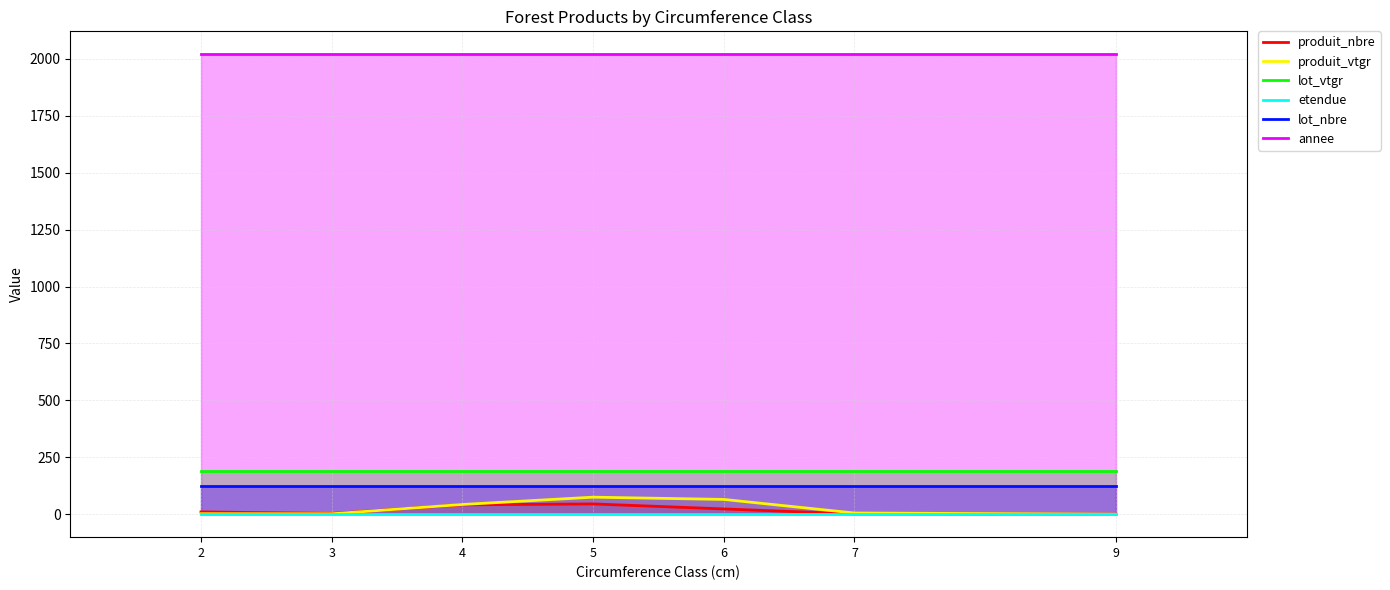

How many values in the produit_nbre series are below 10?

3